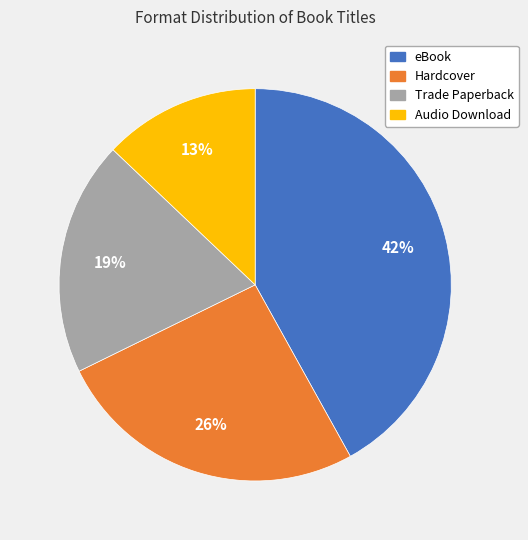

Which category has the smallest portion of the pie?

Audio Download